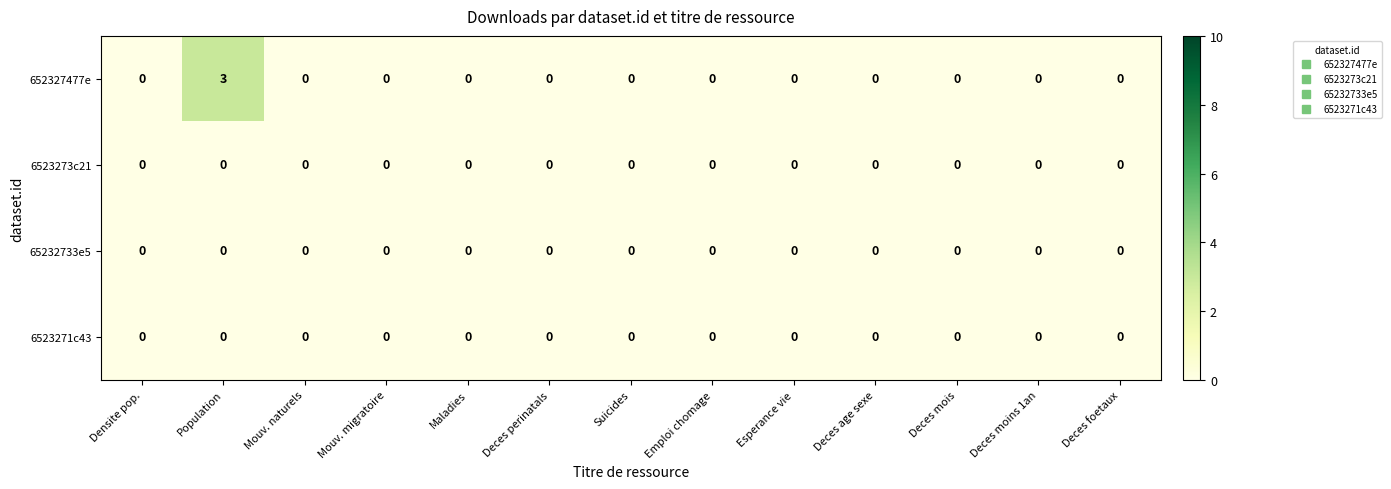

Is it true that 652327477e equals -1 at Mouv. migratoire?

False